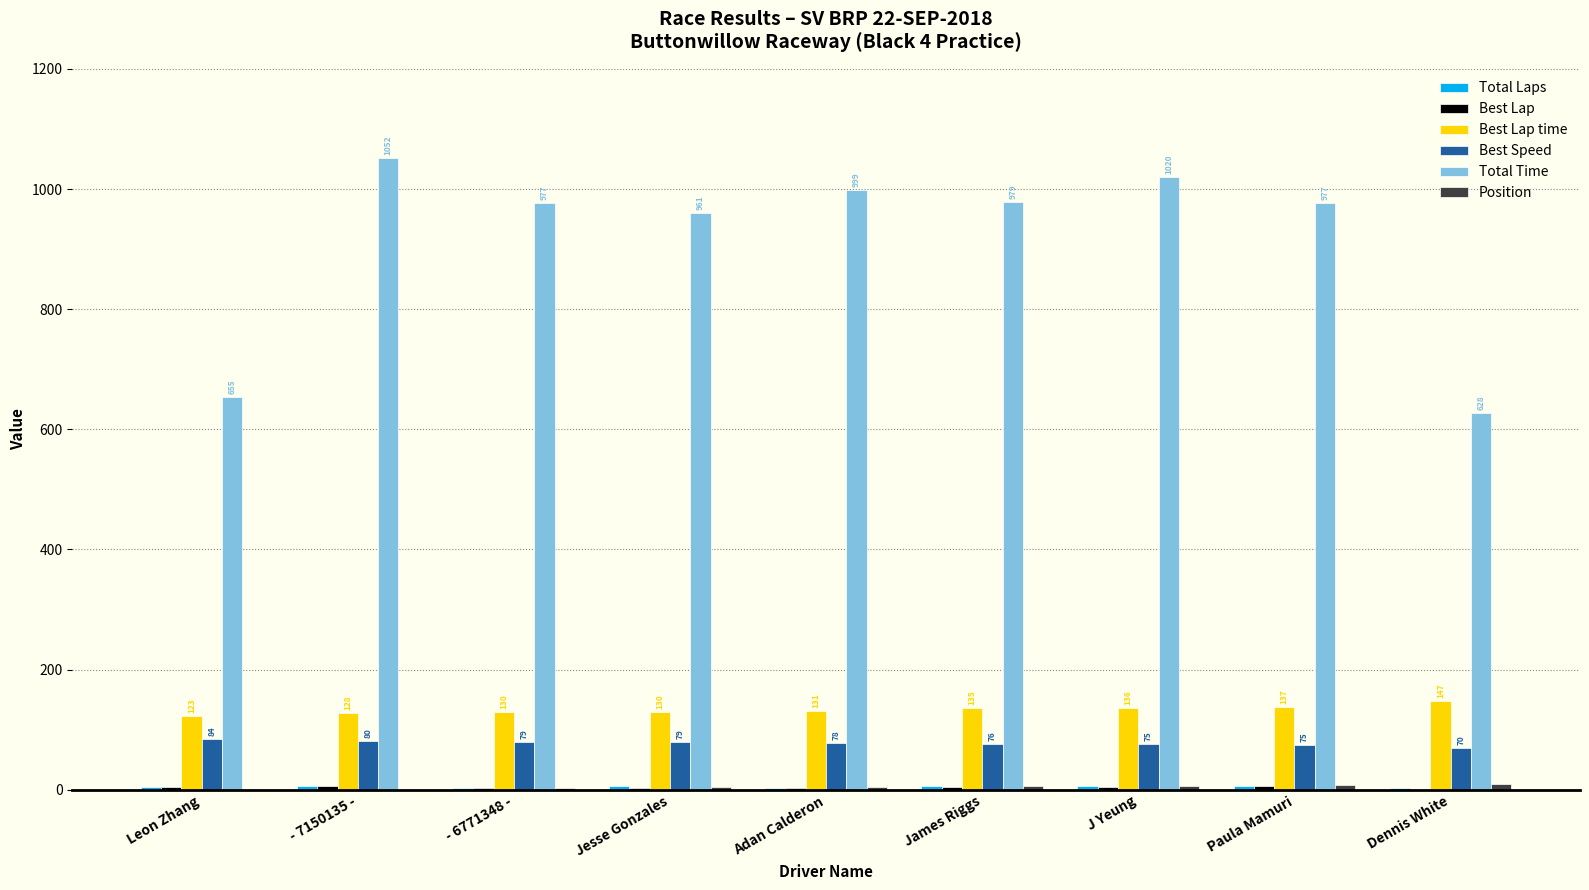

Which series has the largest range (max minus min)?

Total Time